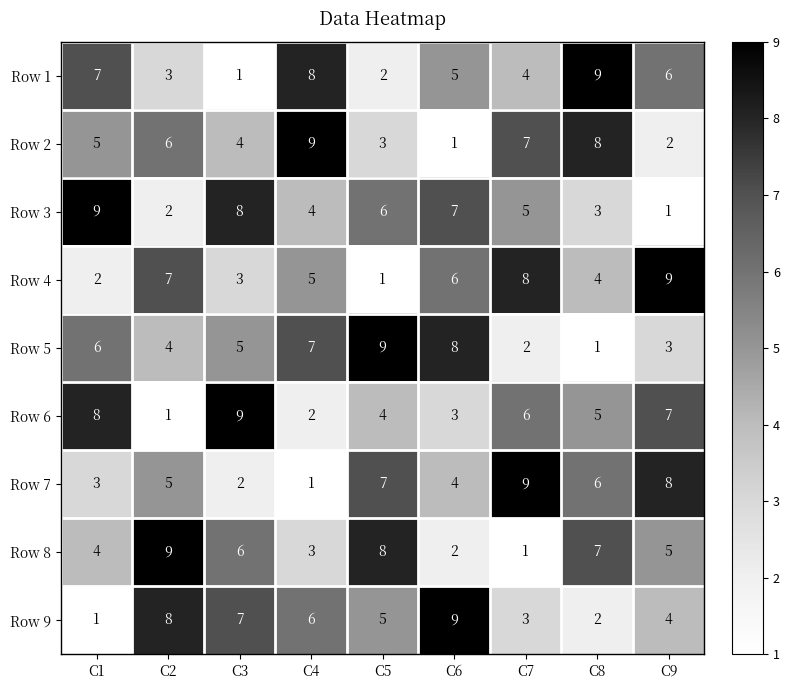

At how many categories does at least one series exceed 6?

9